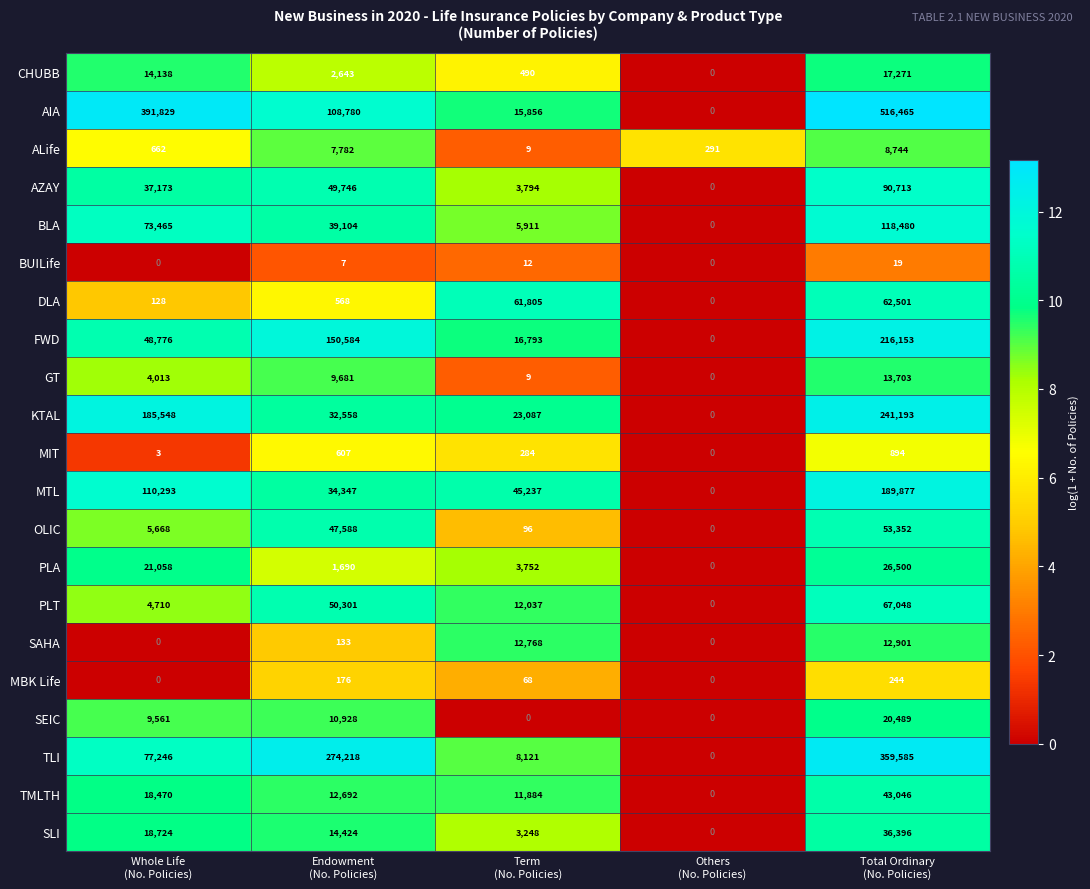

Which series has the widest spread of values?

AIA